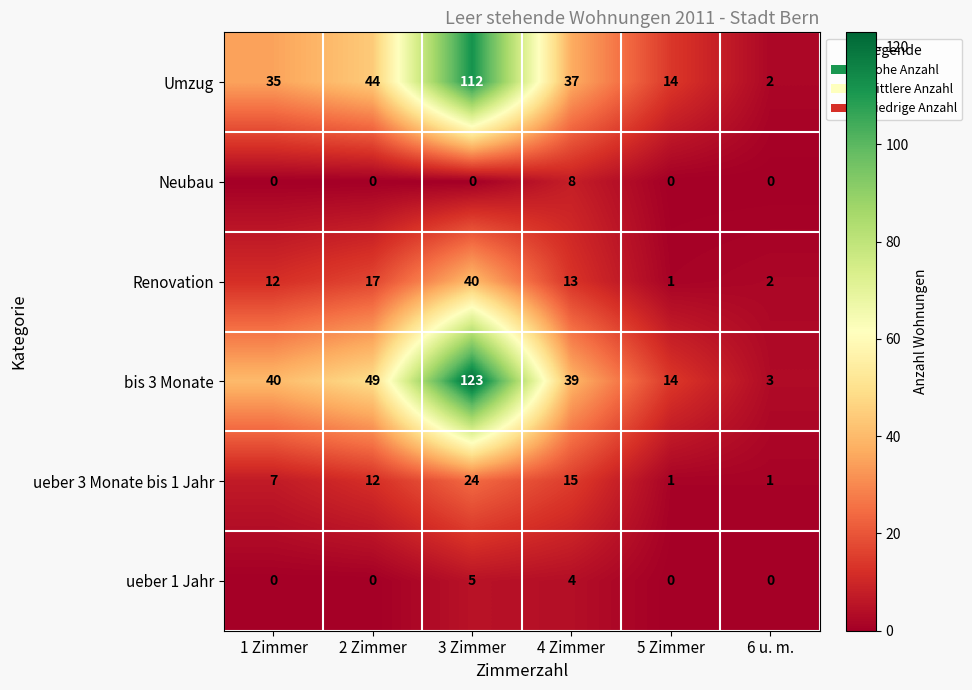

What is the difference between the highest and lowest values at 1 Zimmer?

40